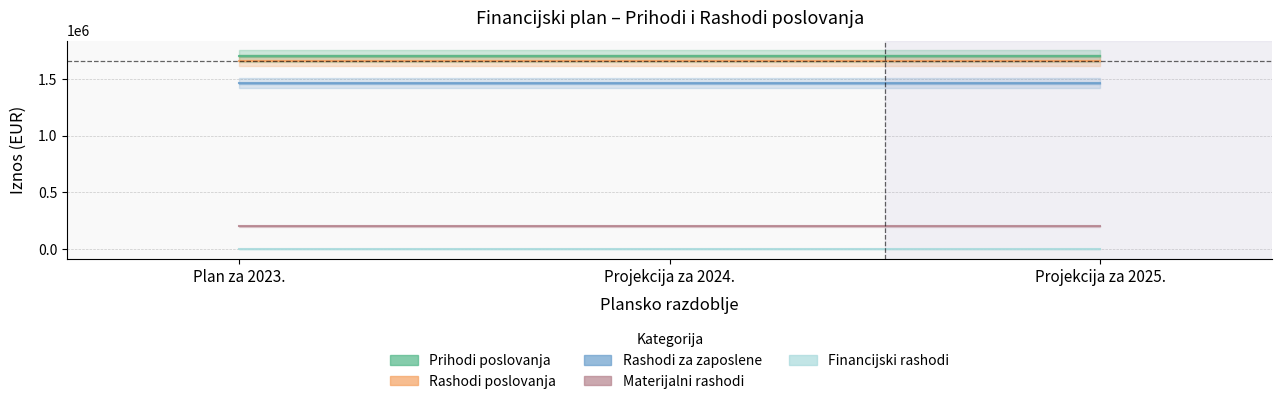

Where is Materijalni rashodi nearest to the value 200645?

Plan za 2023.